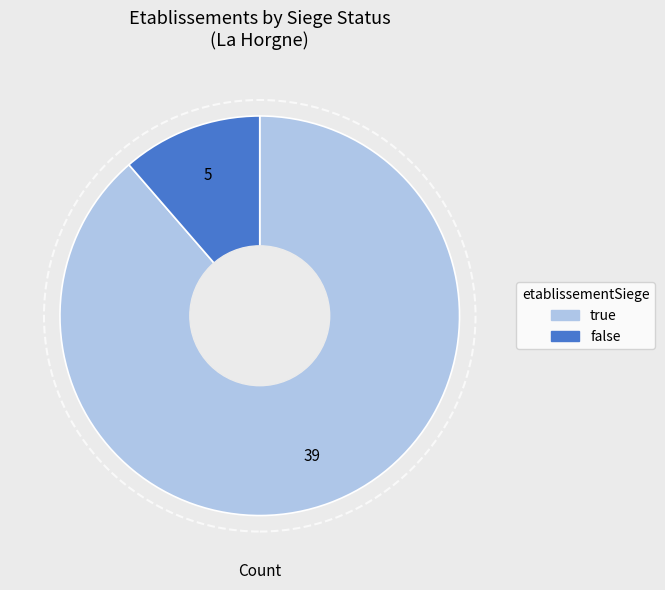

Which category accounts for the majority?

true